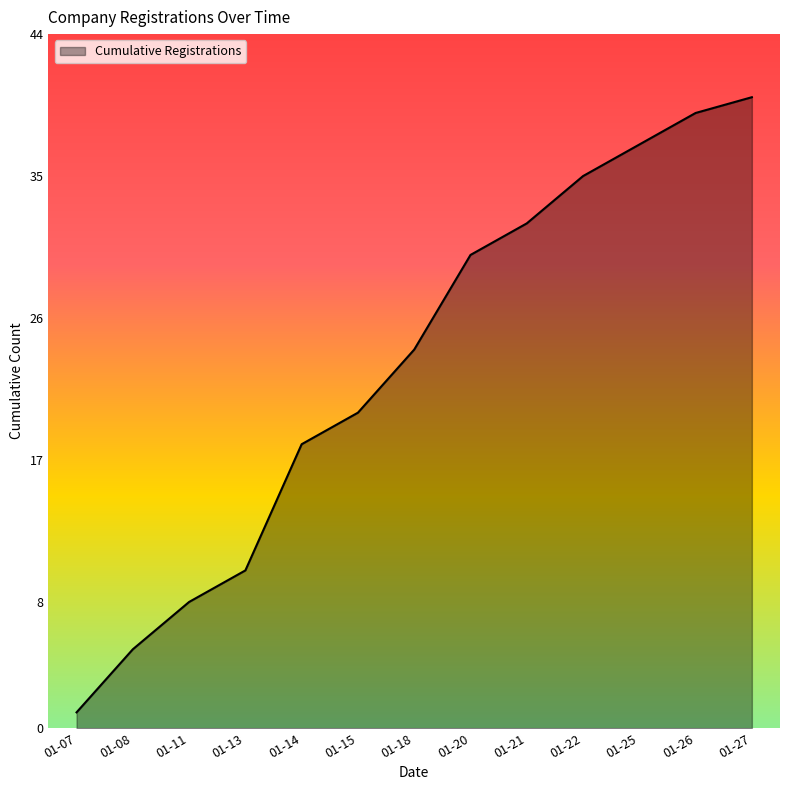

True or false: the data shows 5 at 01-08.

True